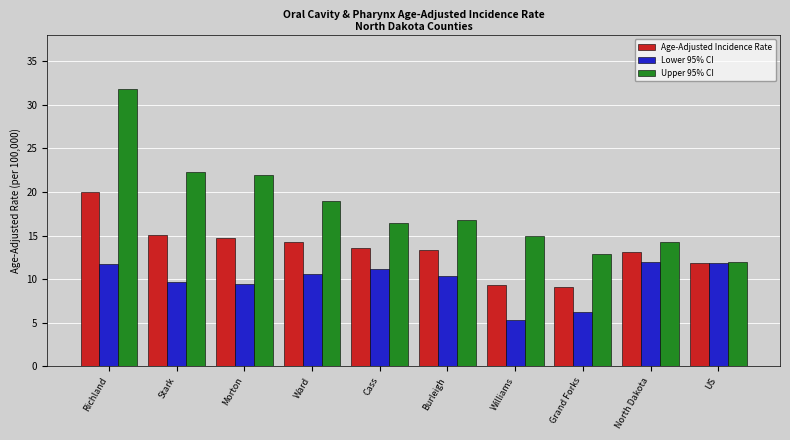

Which series has the largest range (max minus min)?

Upper 95% CI